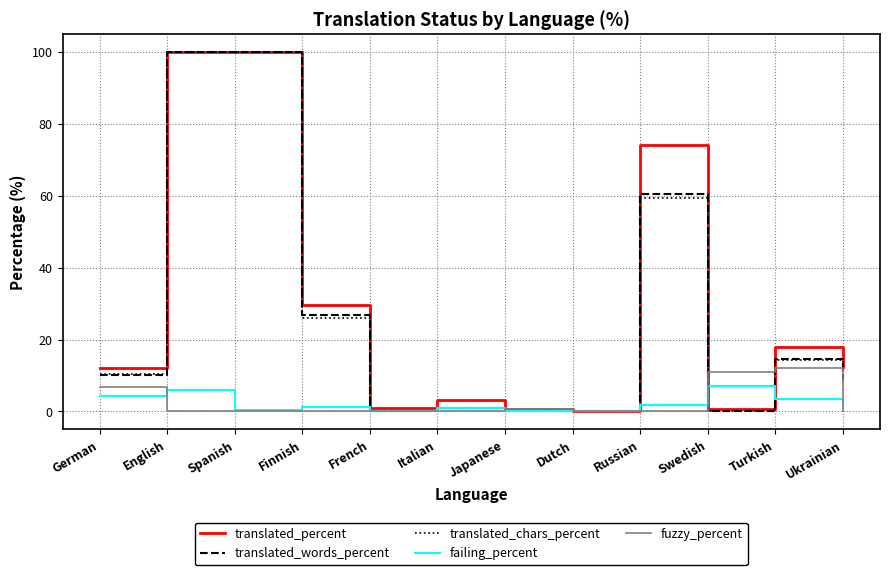

What is the total value across all series at Turkish?

62.4